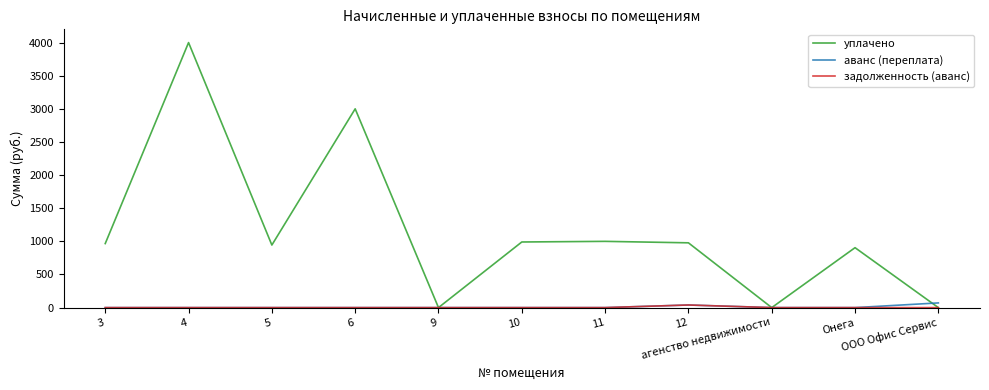

Which series has the largest range (max minus min)?

уплачено